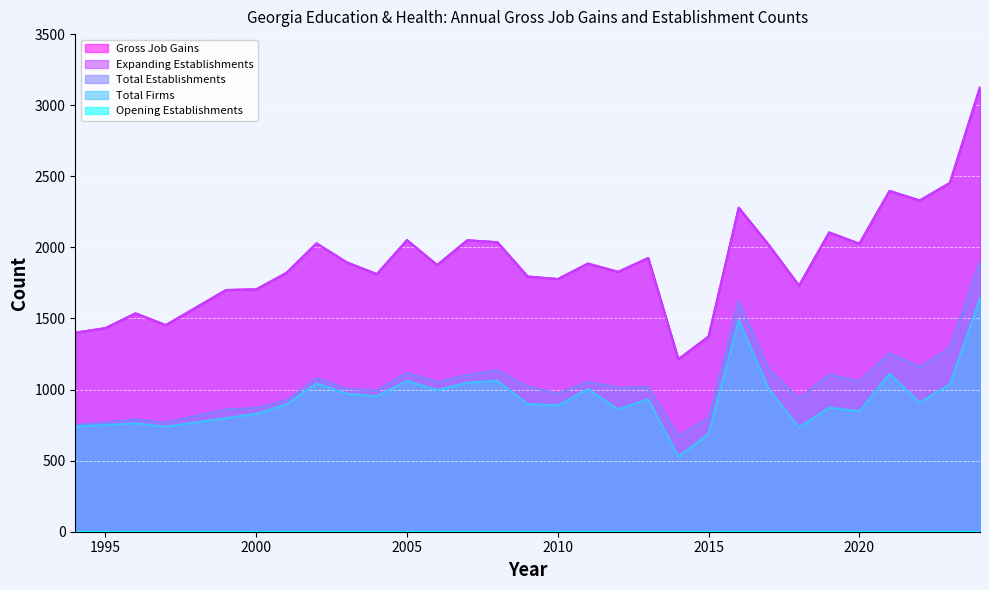

What is the total value across all series at 2015?

4235